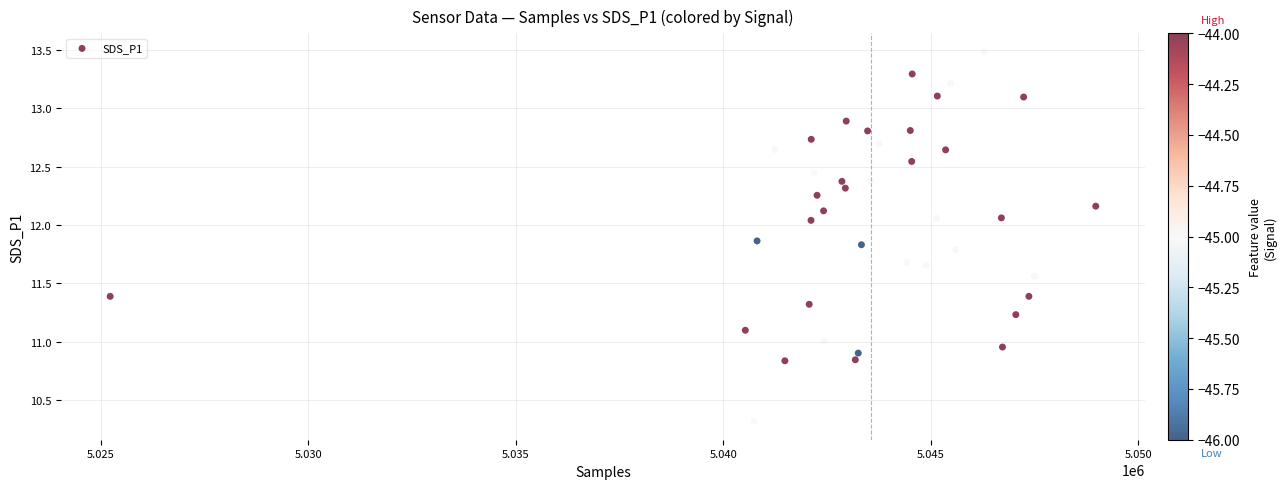

What is the range of X values (max minus min)?

23748.0